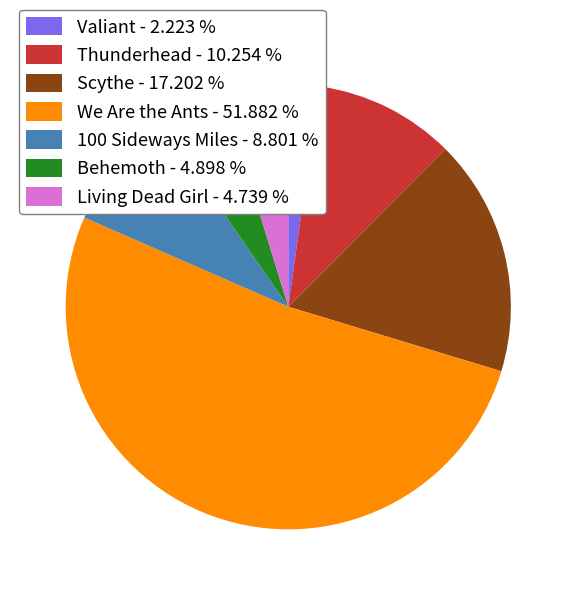

Between Scythe and 100 Sideways Miles, which is larger?

Scythe